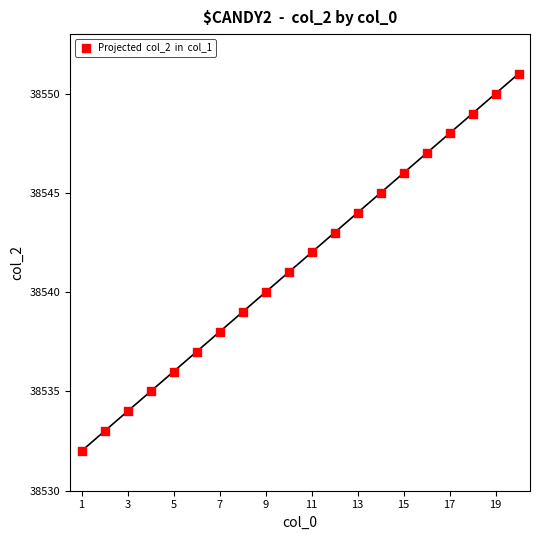

What is the range of Y values (max minus min)?

19